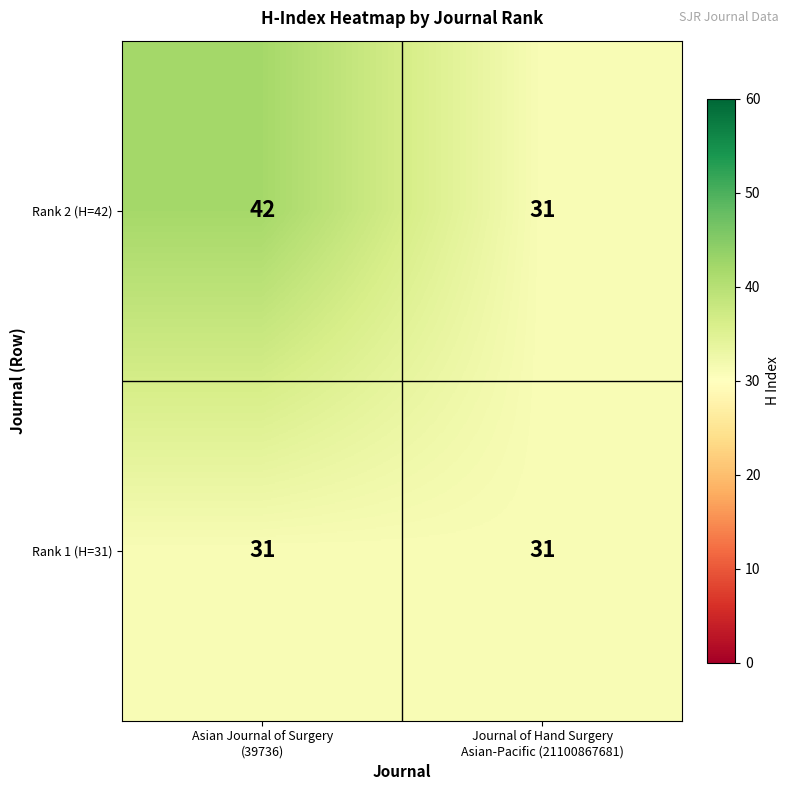

Reading left to right, transcribe all the data shown in this chart.

Rank 2 (H=42): 42	31
Rank 1 (H=31): 31	31